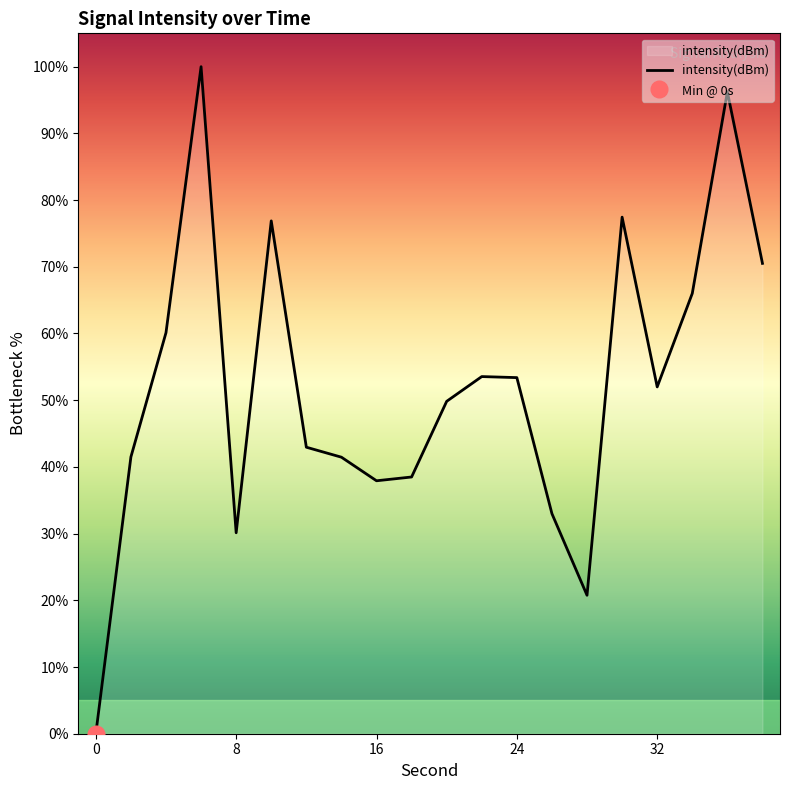

Is it true that intensity(dBm) equals 13.2 at 16?

False